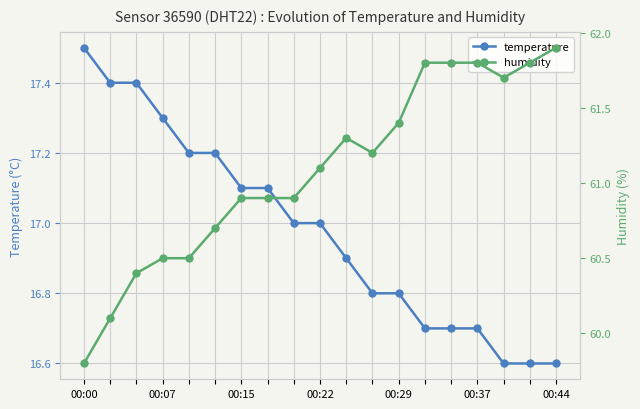

Which series has the largest total across all categories?

humidity